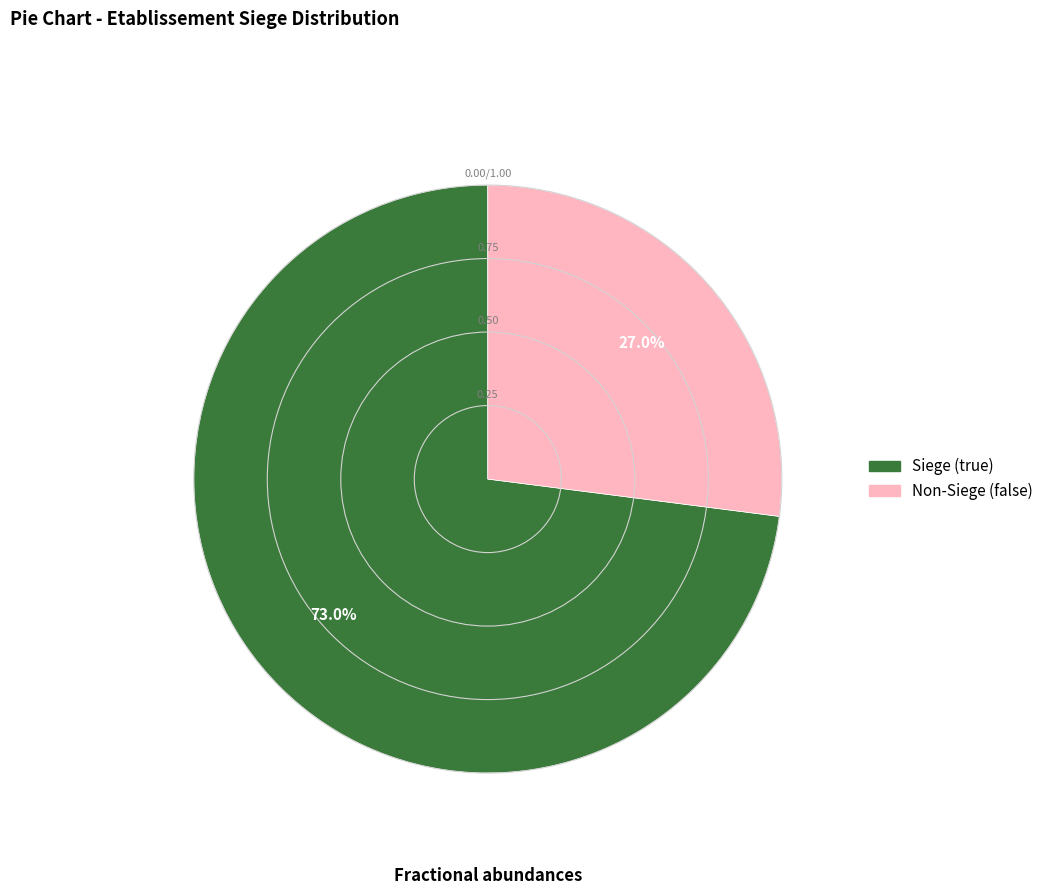

How many segments does this pie chart have?

2